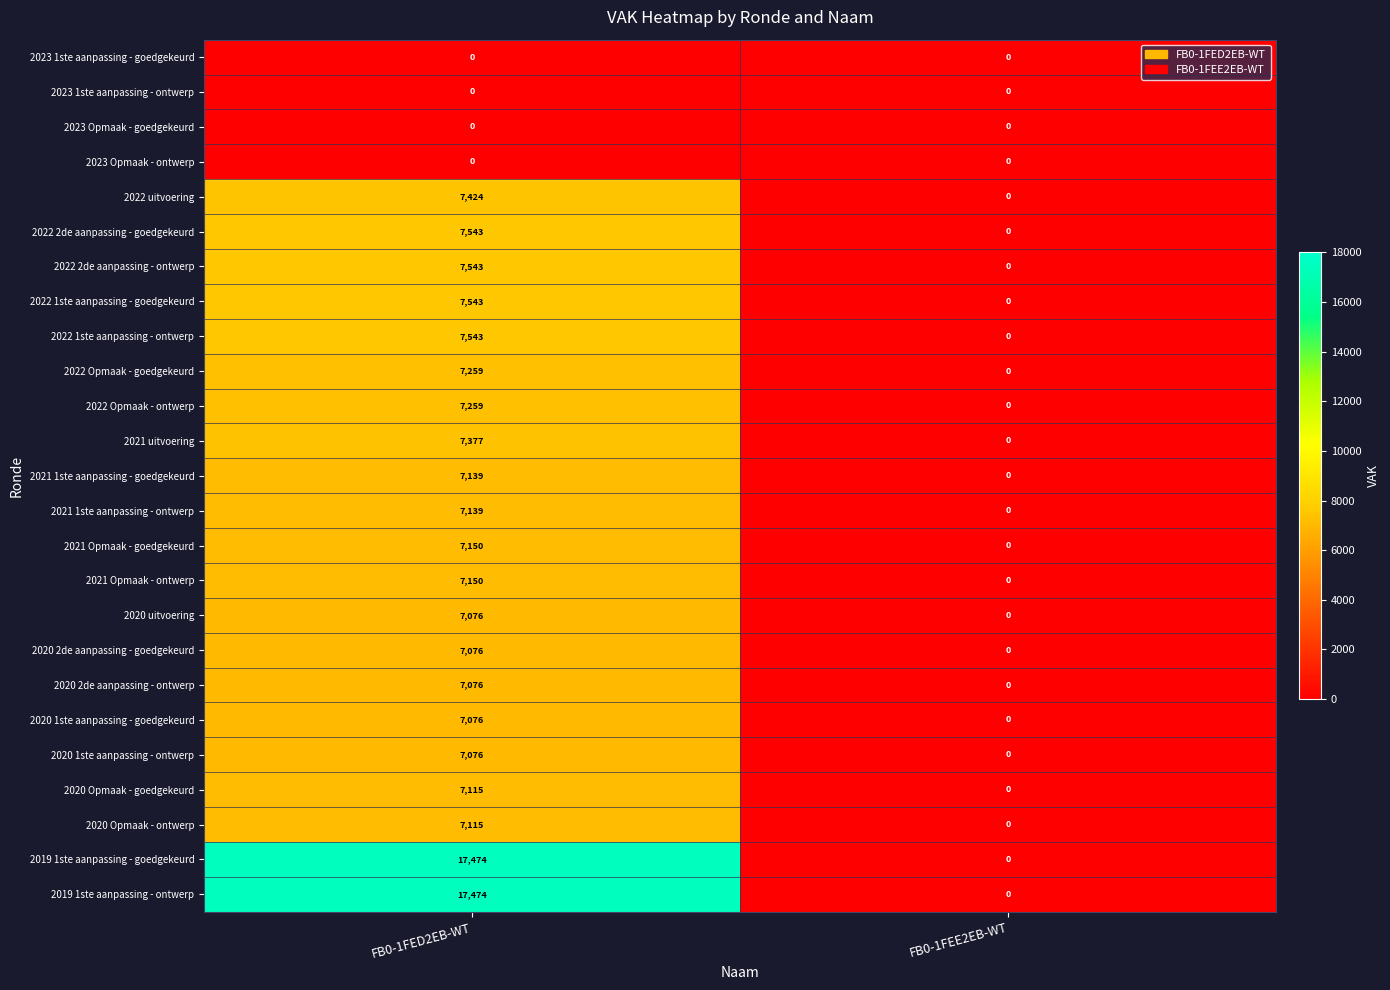

Is the value of 2020 Opmaak - ontwerp at FB0-1FED2EB-WT greater than the value of 2020 1ste aanpassing - goedgekeurd at FB0-1FEE2EB-WT?

Yes